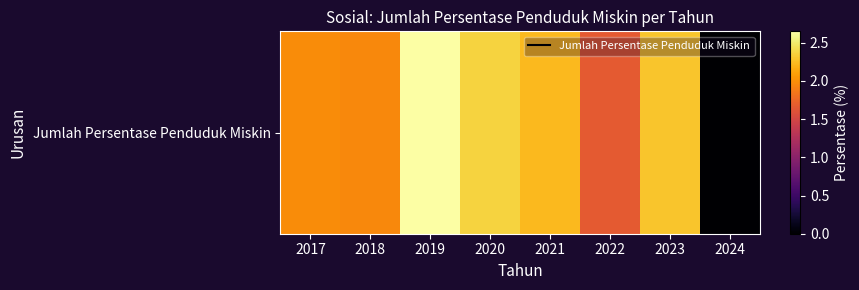

At which label does the data first exceed 2?

2019